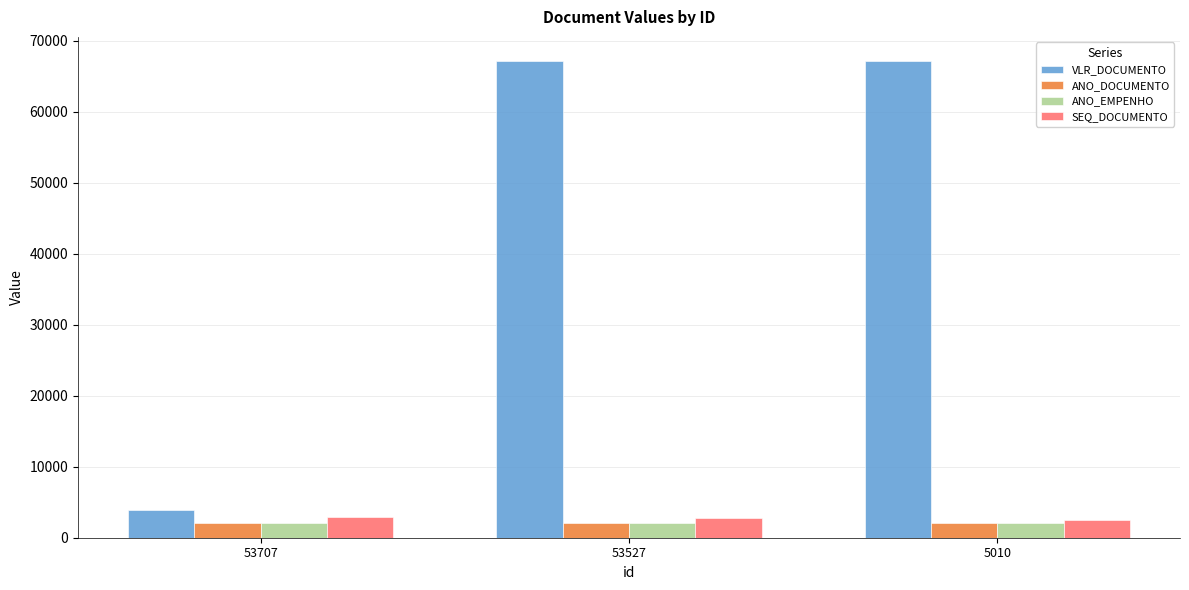

What is the value of the VLR_DOCUMENTO bar at the 3rd from the left?

67193.3